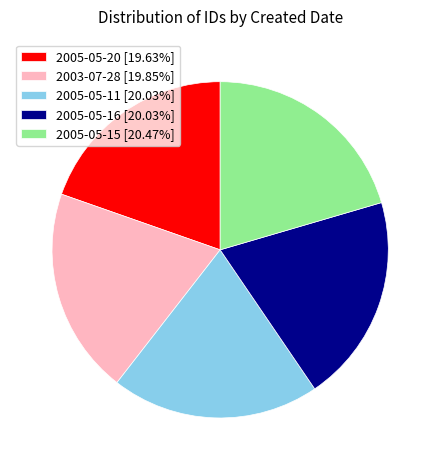

The 2005-05-20 slice represents 35% of the pie. True or false?

False